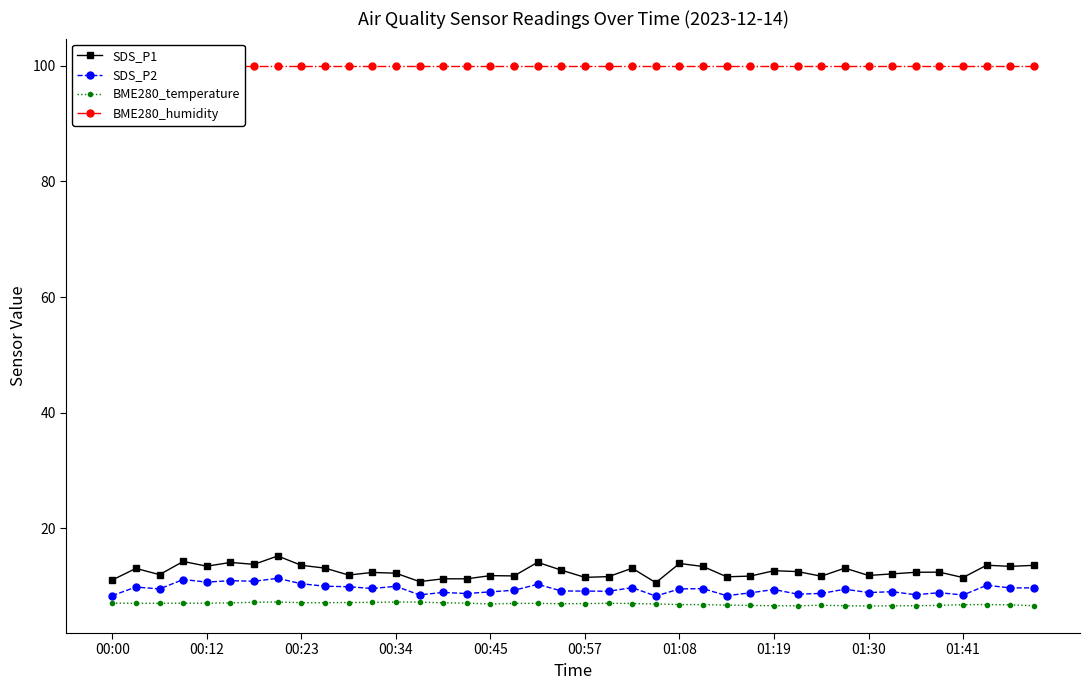

True or false: SDS_P1 has more than 2 points higher than both neighbors.

True